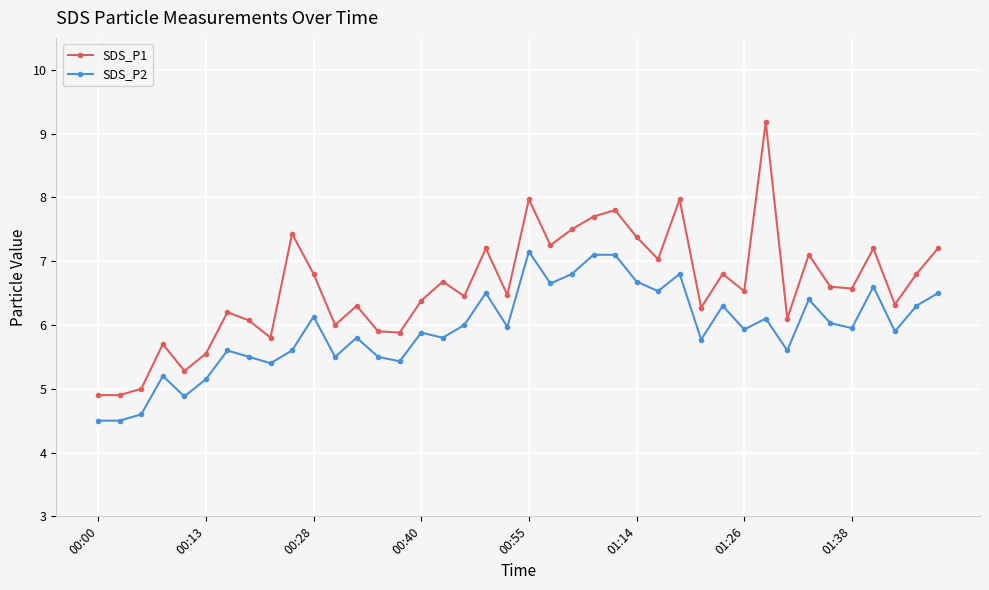

Does the chart display data point markers on the line(s)?

Yes